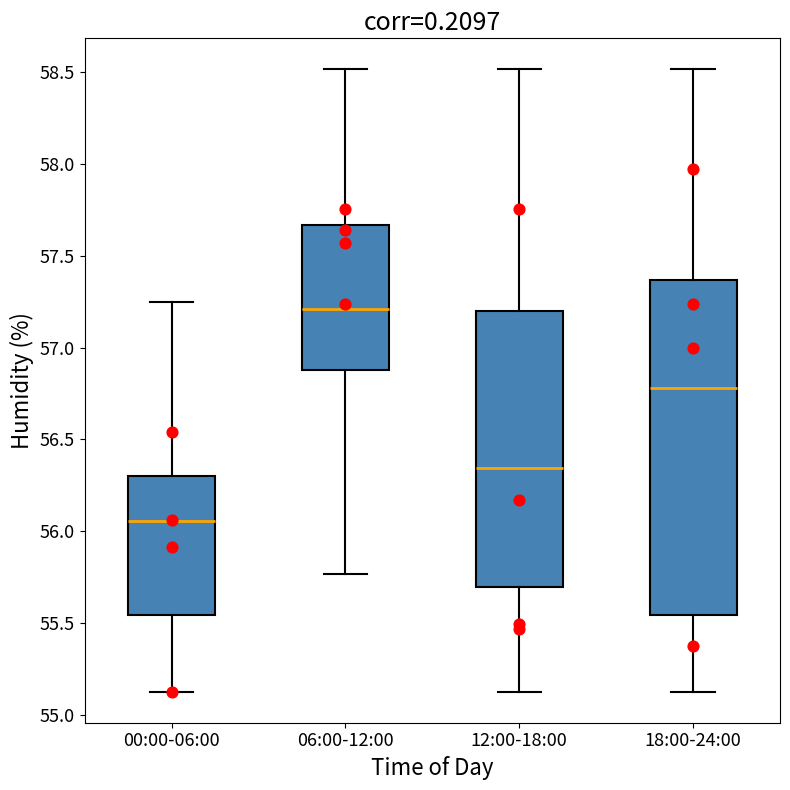

Where does the lower whisker of the box for 18:00-24:00 end on the y-axis? The values are not printed on the chart, so give them approximately, as read against the axis.

55.15